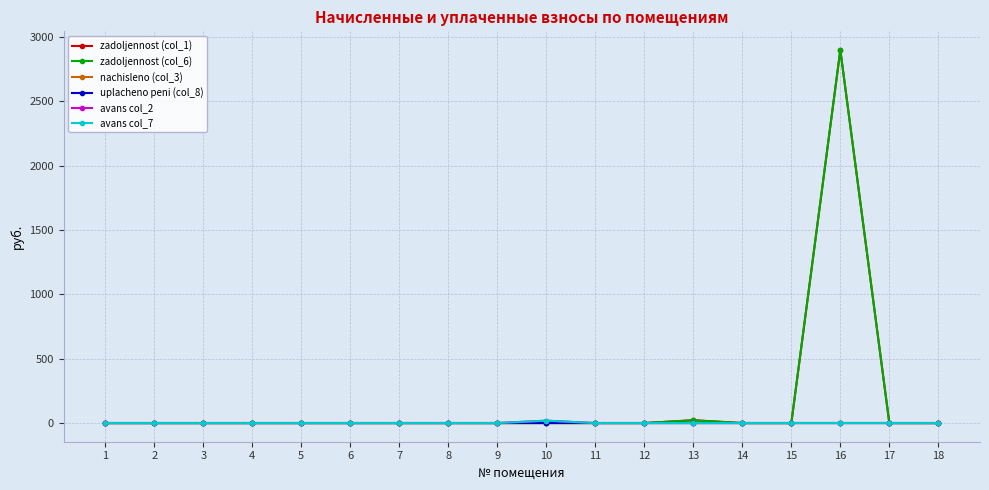

Does the chart display data point markers on the line(s)?

Yes